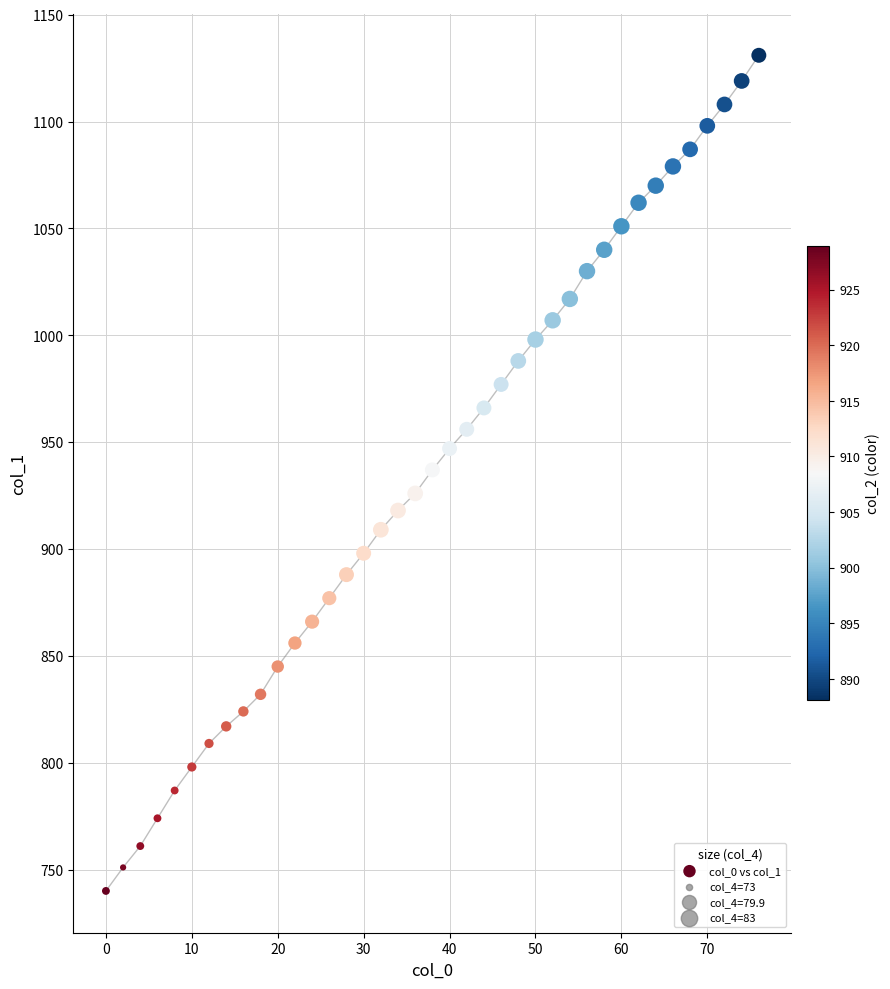

What is the range of Y values (max minus min)?

391